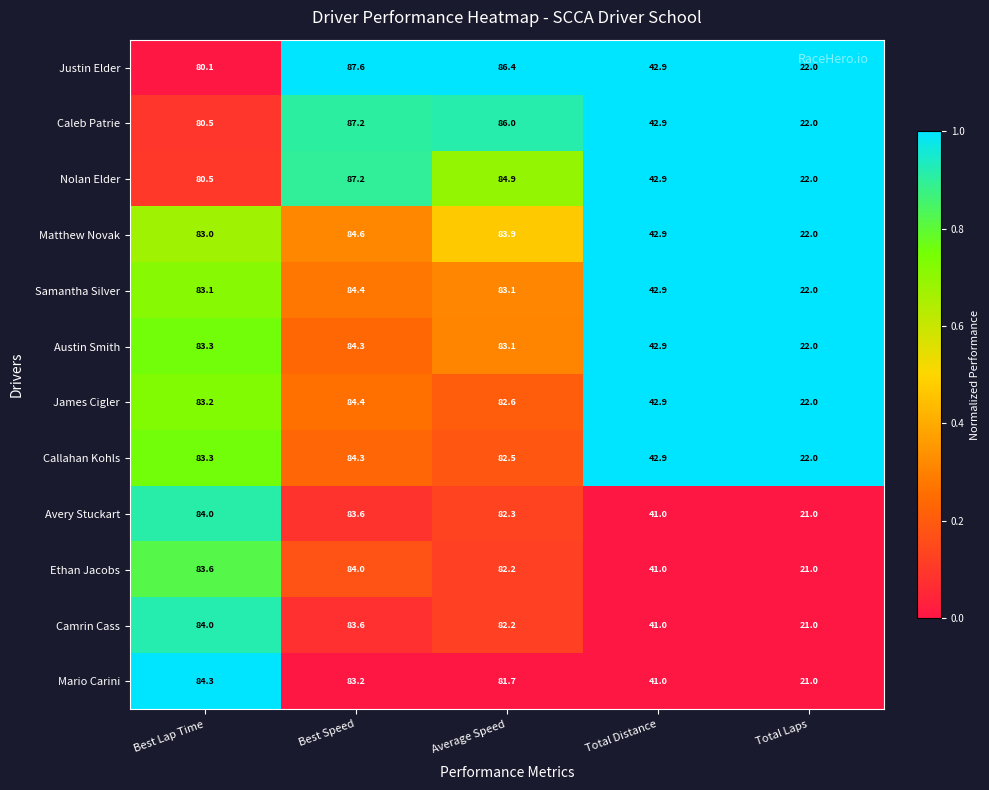

The value of Camrin Cass at Best Speed is 83.6. True or false?

True